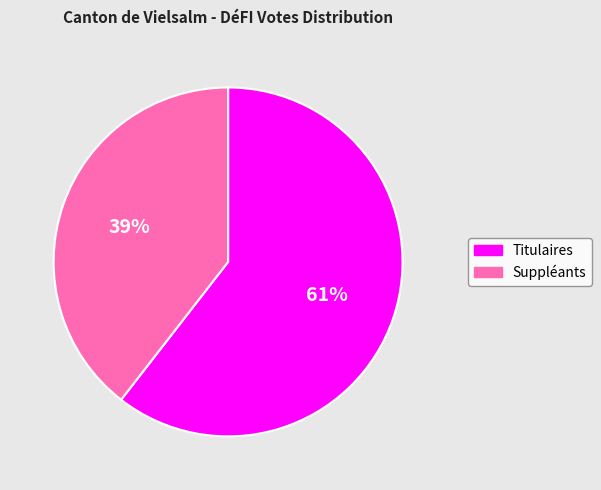

Which category has the smallest portion of the pie?

Suppléants